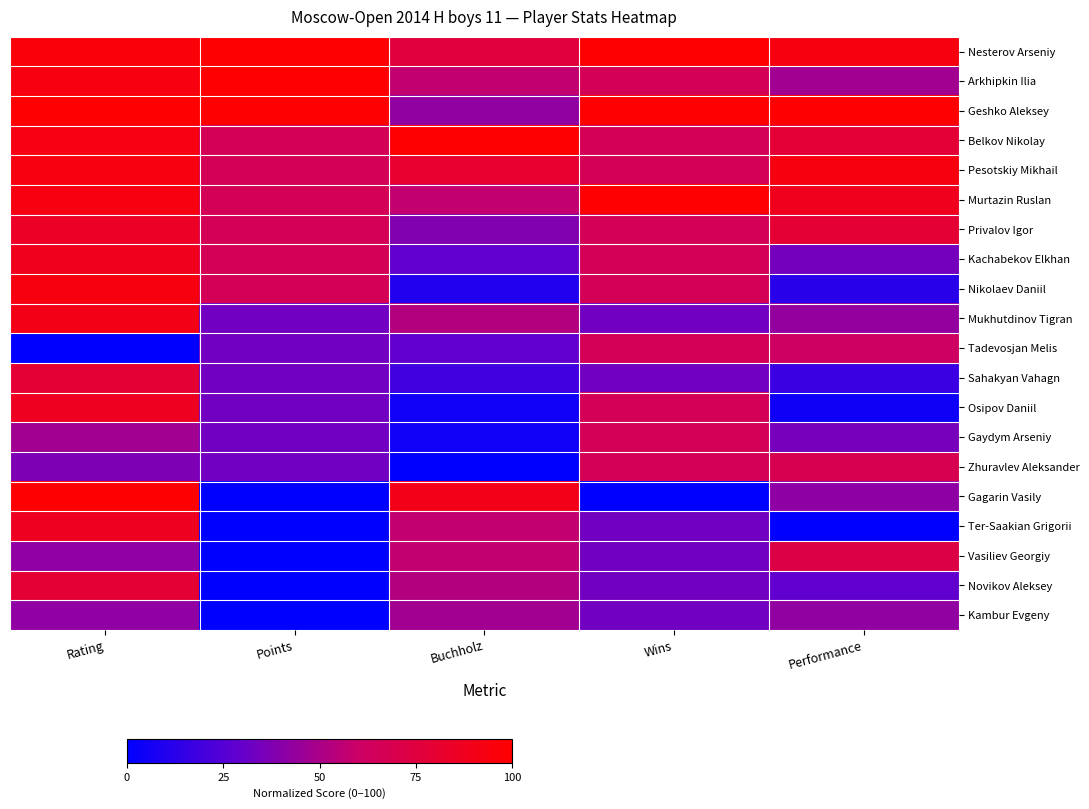

Which label corresponds to the smallest value in the chart?

Rating